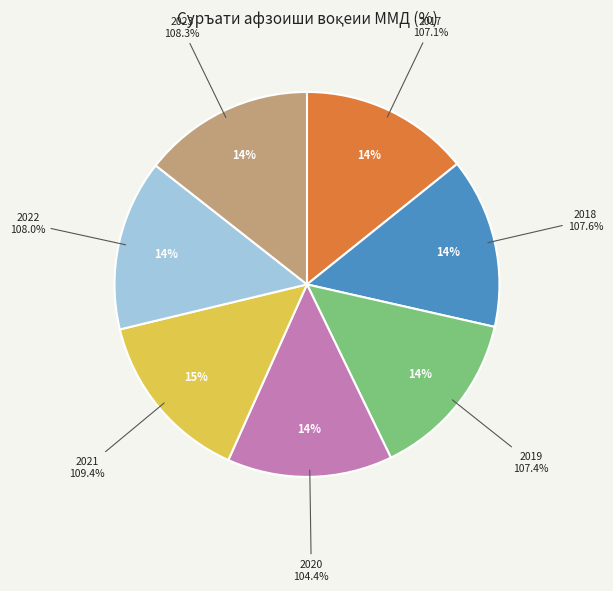

What percentage is the 2018 slice, to the nearest percent?

14%